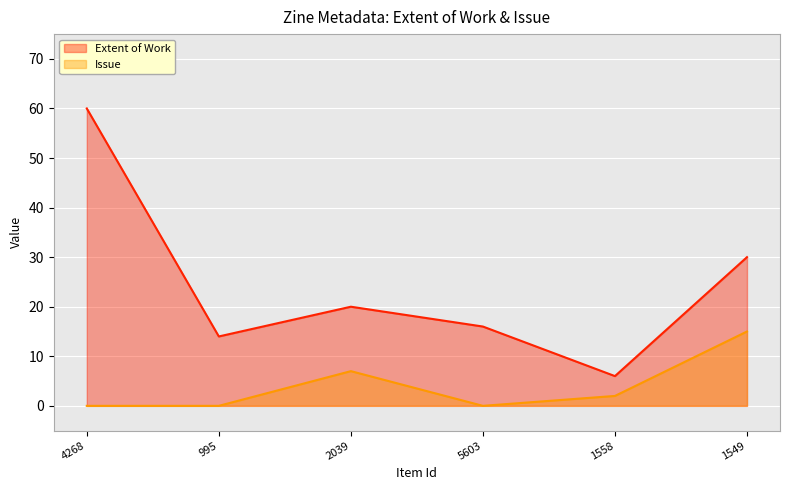

Reading left to right, extract all data points from this chart.

Extent of Work: 60	14	20	16	6	30
Issue: 0	0	7	0	2	15